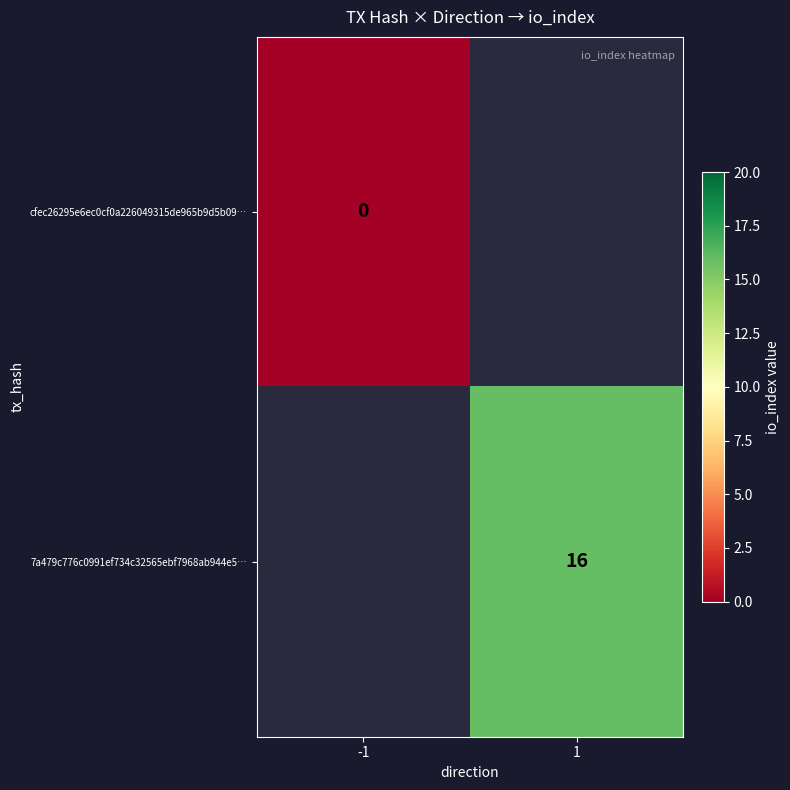

Is the value of 7a479c776c0991ef734c32565ebf7968ab944e5… at 1 greater than the value of cfec26295e6ec0cf0a226049315de965b9d5b09… at -1?

Yes